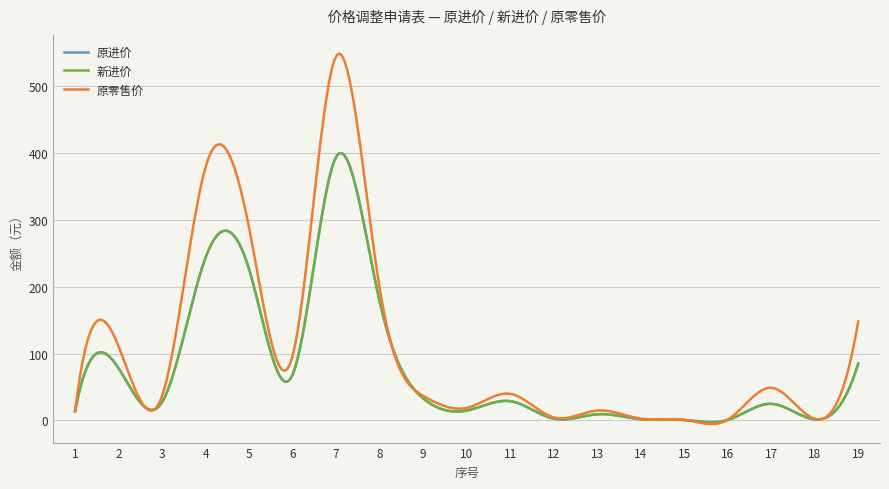

What is the sum of all 原零售价 values?

31932.1